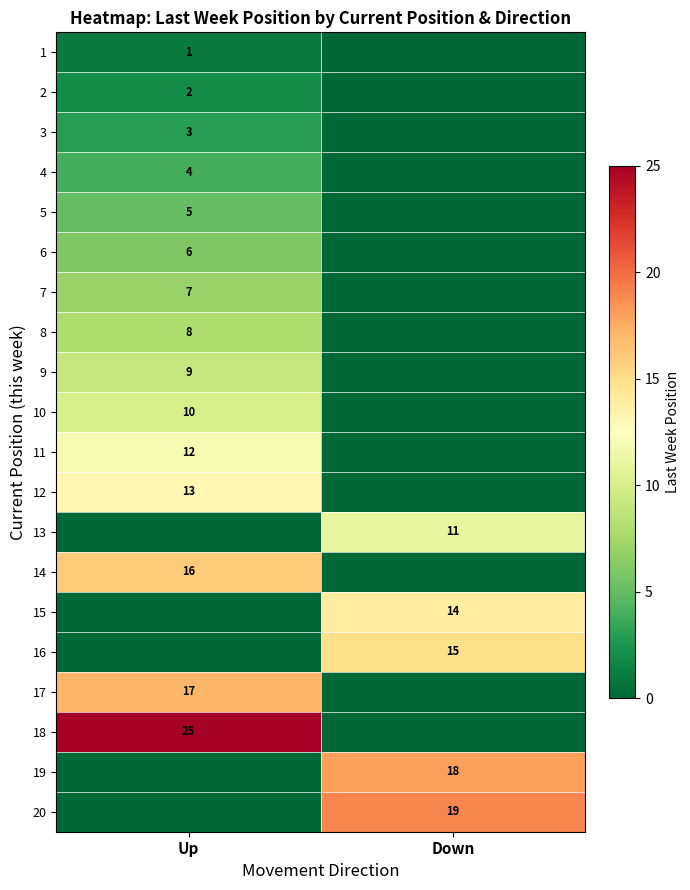

How many series are shown in this chart?

20